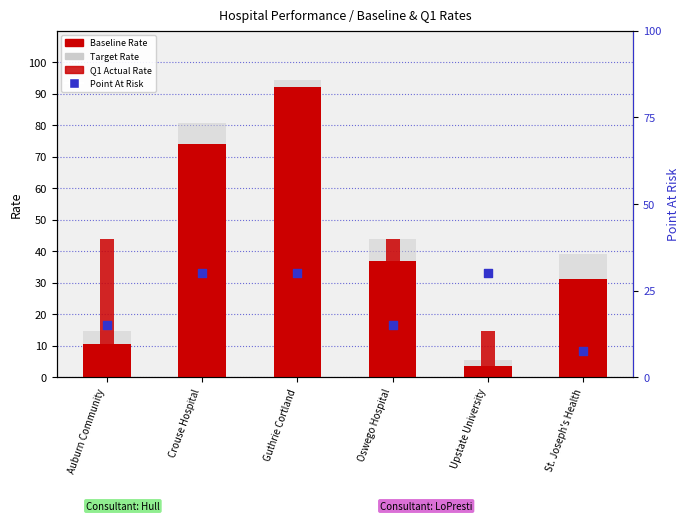

What are all the series names shown in the legend?

Baseline Rate, Target Rate, Q1 Actual Rate, Point At Risk